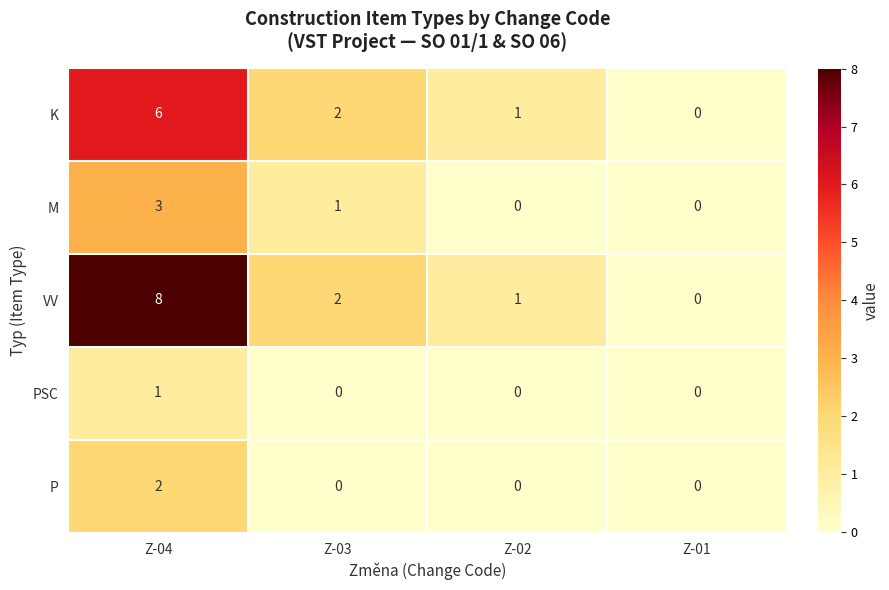

At which category is the sum across all series the highest?

Z-04